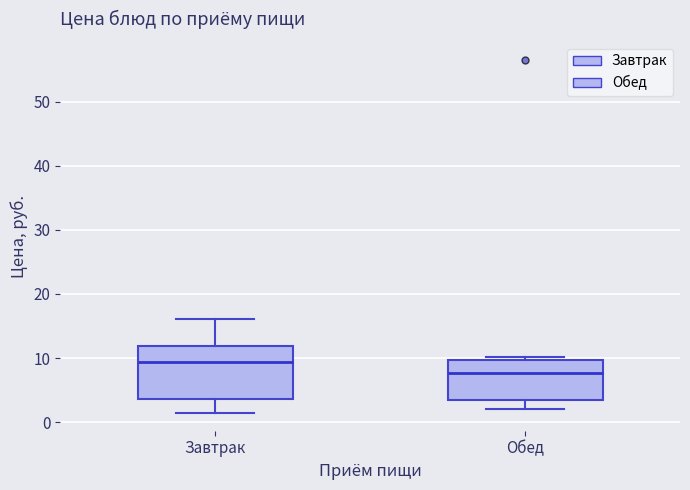

Where is the upper edge of the box for Обед on the y-axis? The values are not printed on the chart, so give them approximately, as read against the axis.

10